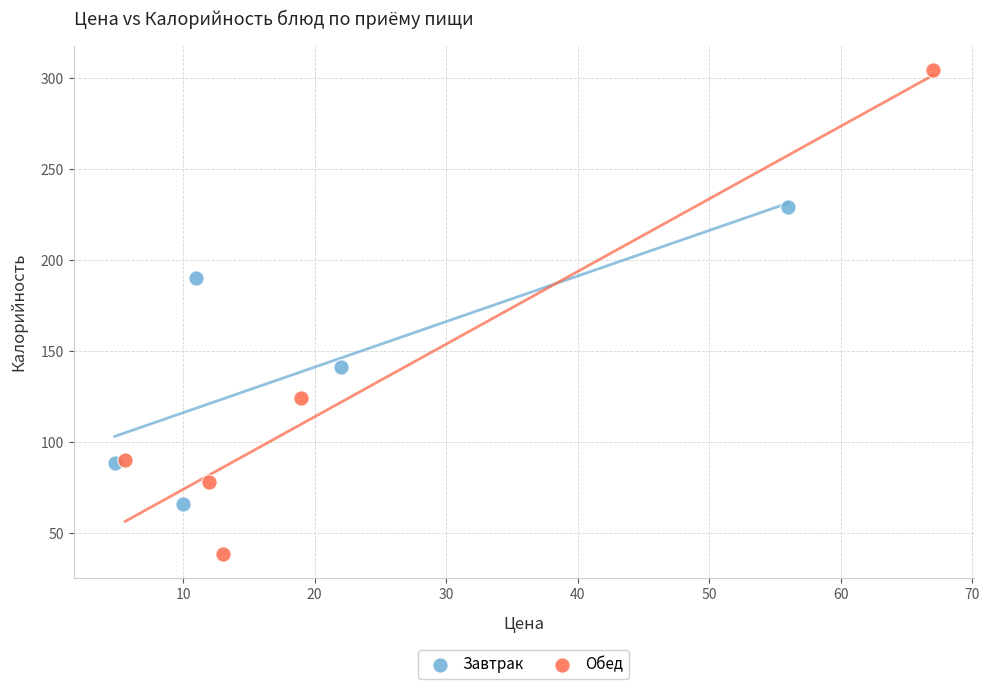

Which series contains the highest Y value?

Обед